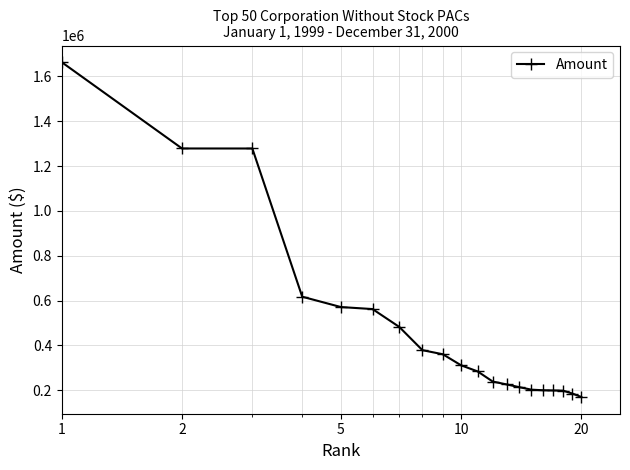

What is the greatest value displayed?

1663060